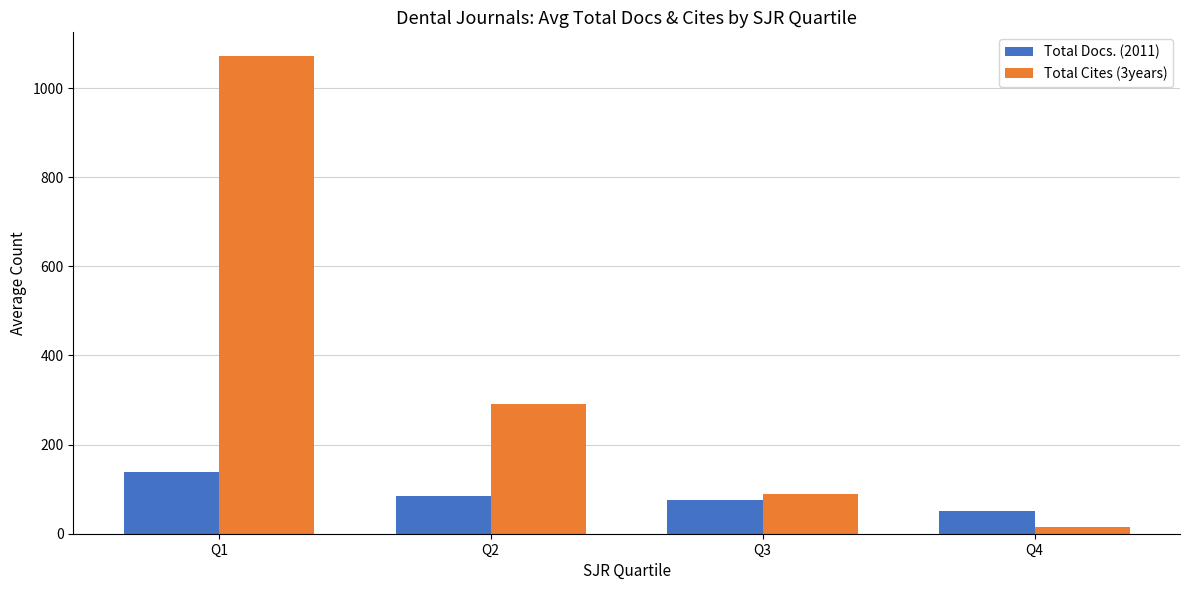

What is the approximate value of Total Cites (3years) at Q3?

88.6